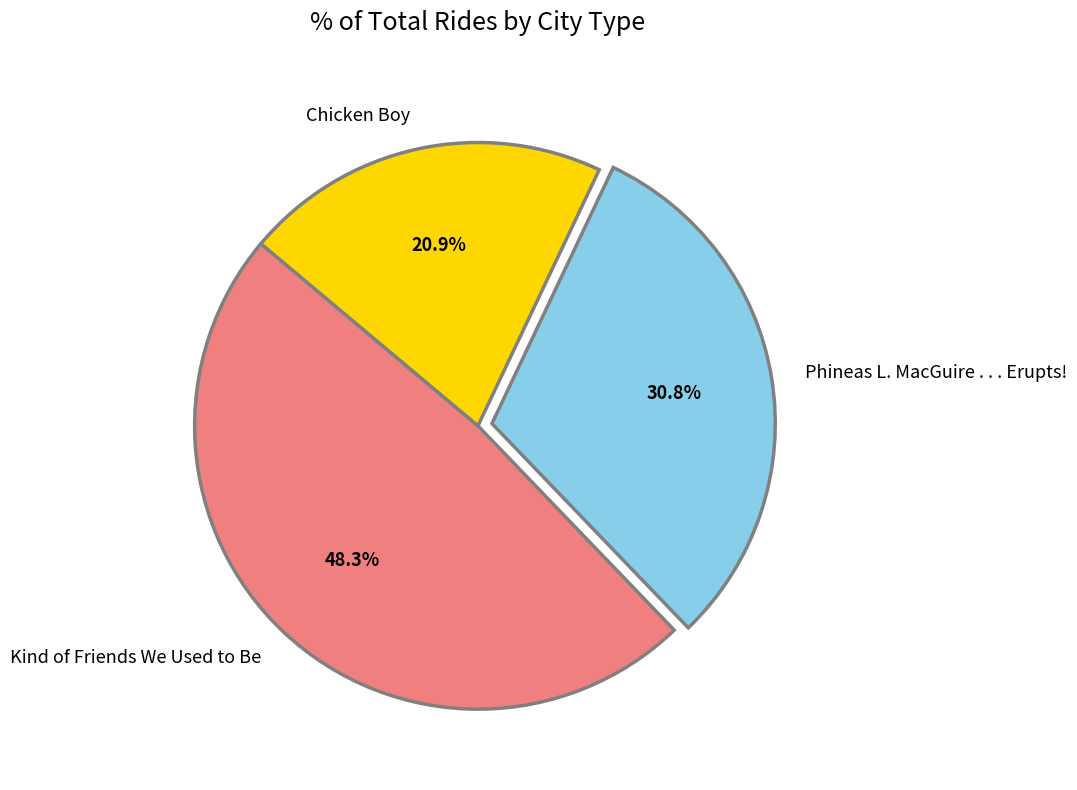

Which category has the biggest portion of the pie?

Kind of Friends We Used to Be